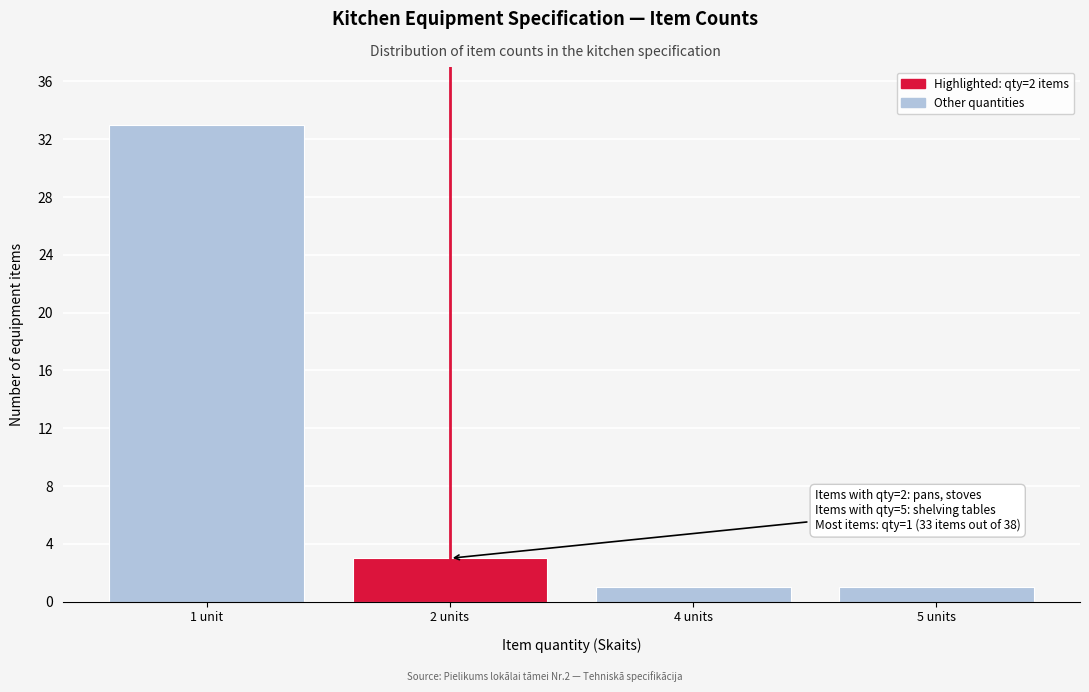

Reading right to left, transcribe all the data shown in this chart.

5 units=1	4 units=1	2 units=3	1 unit=33